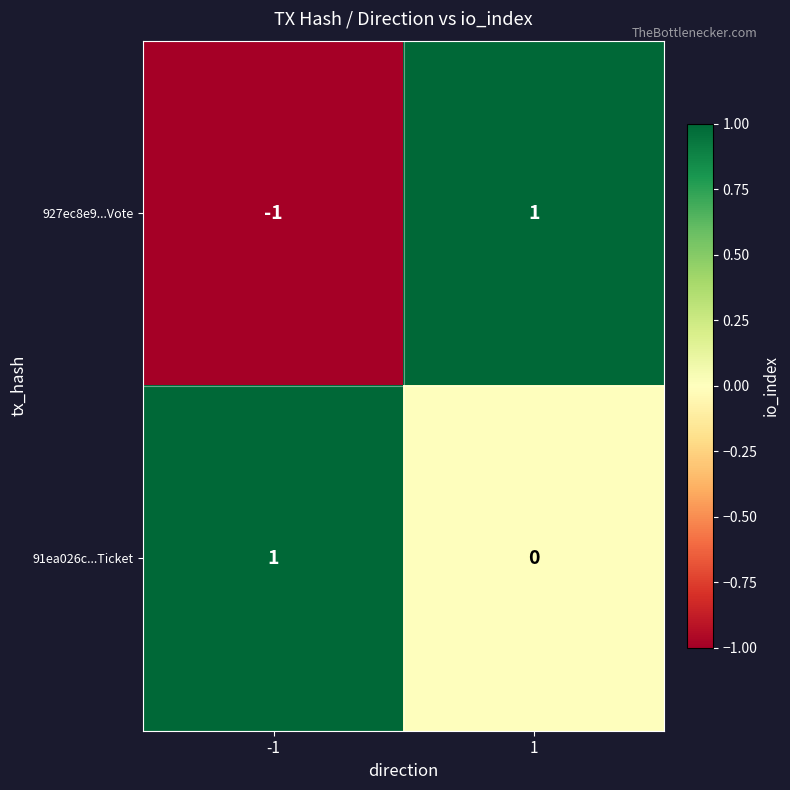

At 1, list the series in order from smallest to largest.

91ea026c...Ticket, 927ec8e9...Vote